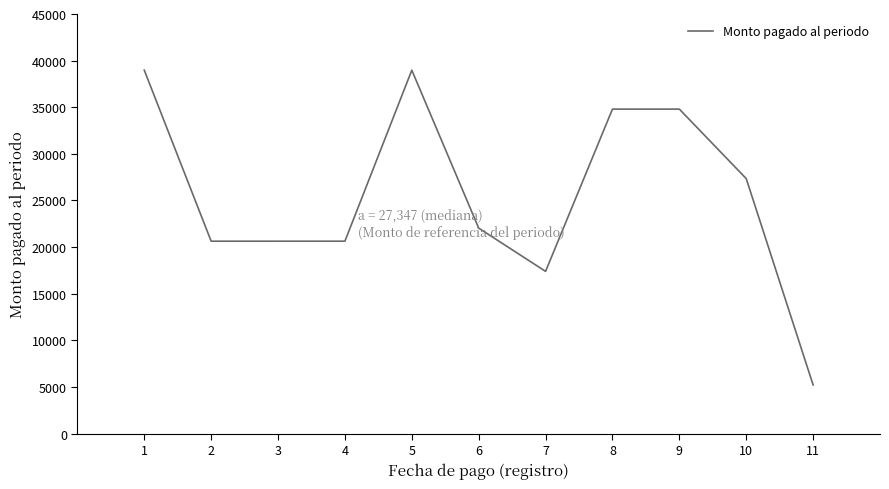

What is the difference between the values at 1 and 8?

4176.0